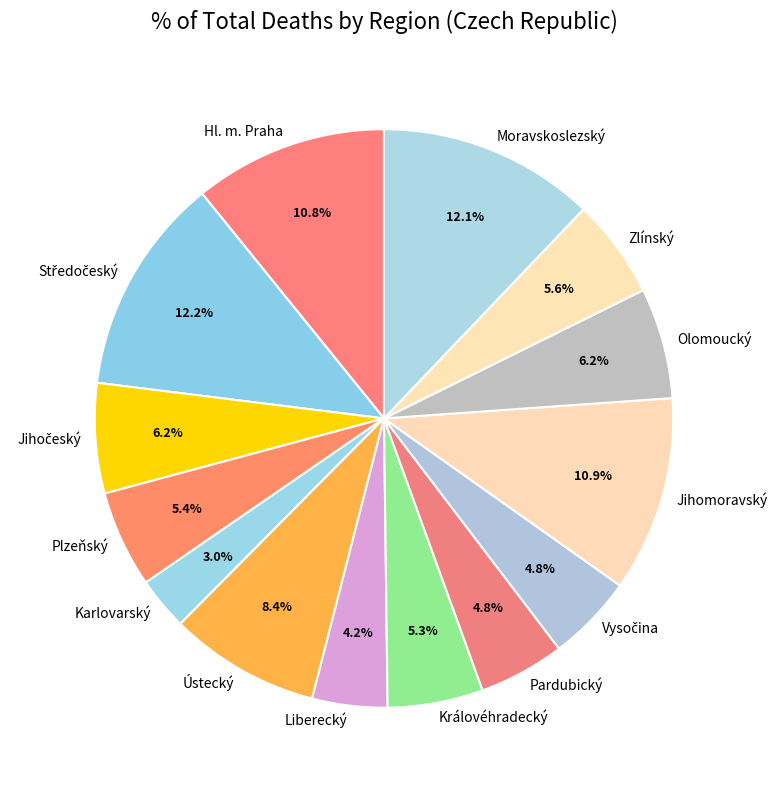

How many slices are in this pie chart?

14